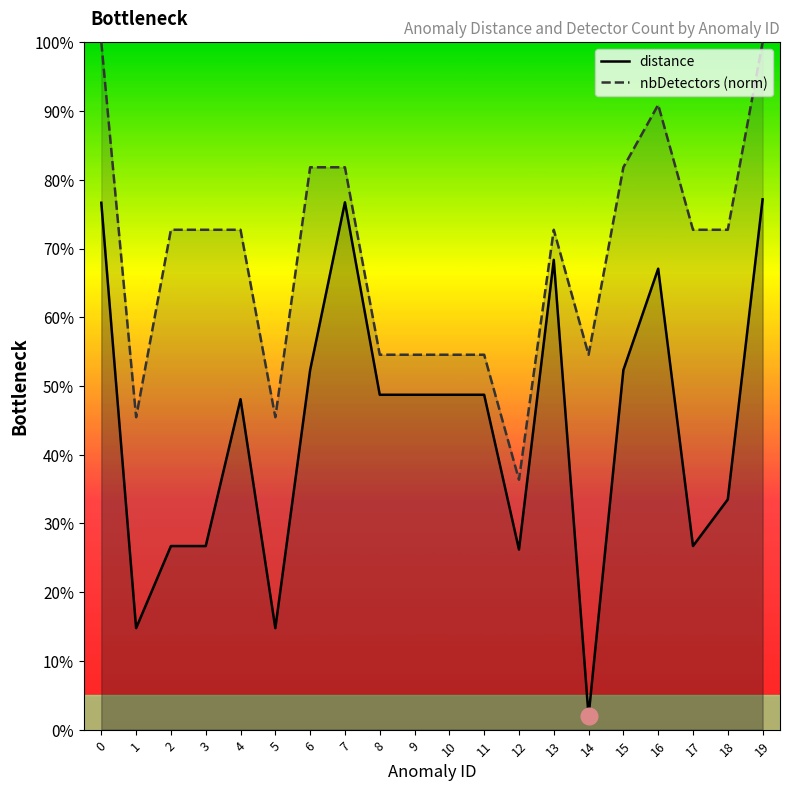

Is this an area chart (filled region under the line)?

No